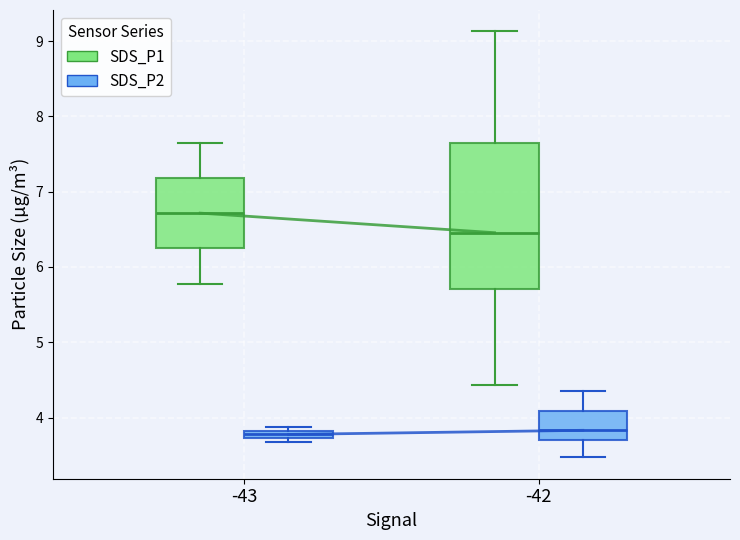

Where does the median line of the box for -42 (SDS_P2) sit on the y-axis? The values are not printed on the chart, so give them approximately, as read against the axis.

3.8